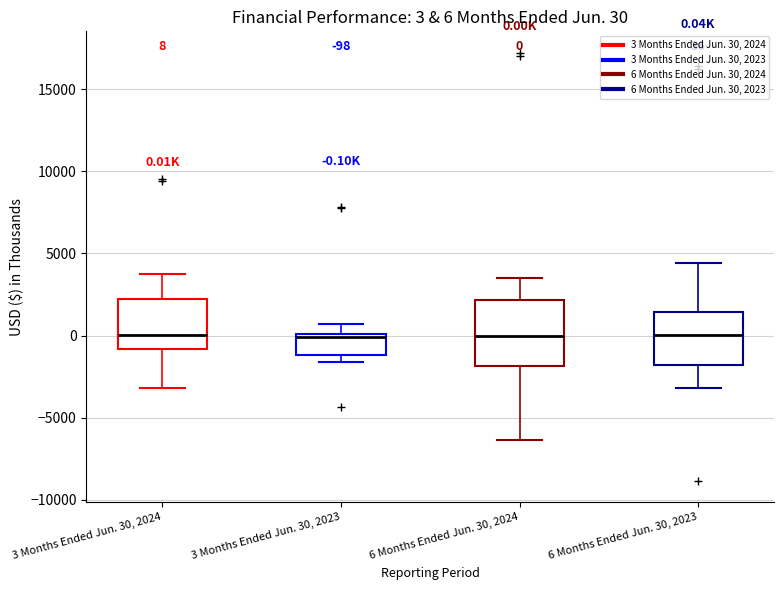

Which box is the tallest, from its lower edge to its upper edge?

6 Months Ended Jun. 30, 2024